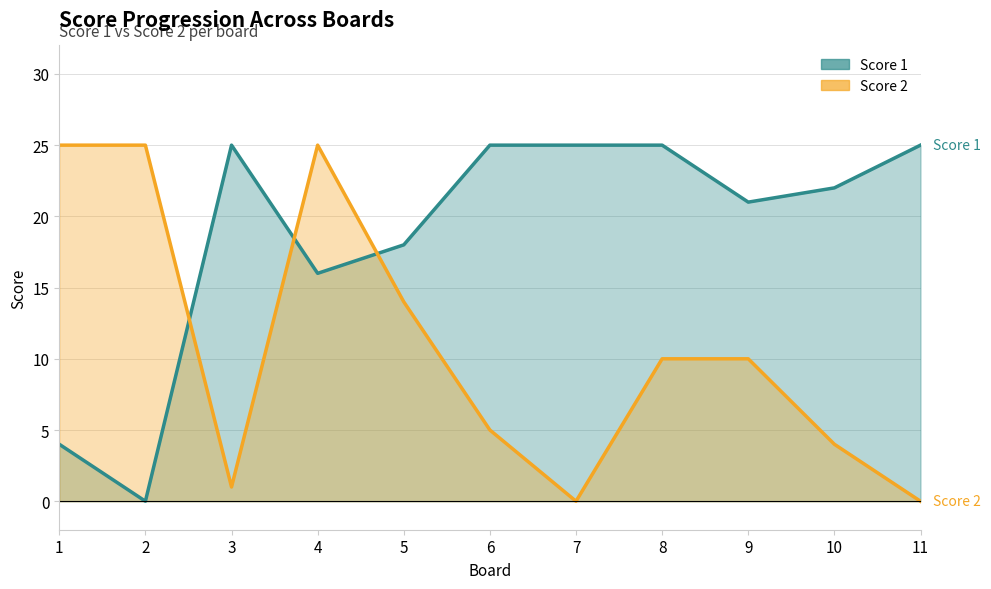

Reading left to right, extract all data points from this chart.

Score 1: 1=4	2=0	3=25	4=16	5=18	6=25	7=25	8=25	9=21	10=22	11=25
Score 2: 1=25	2=25	3=1	4=25	5=14	6=5	7=0	8=10	9=10	10=4	11=0